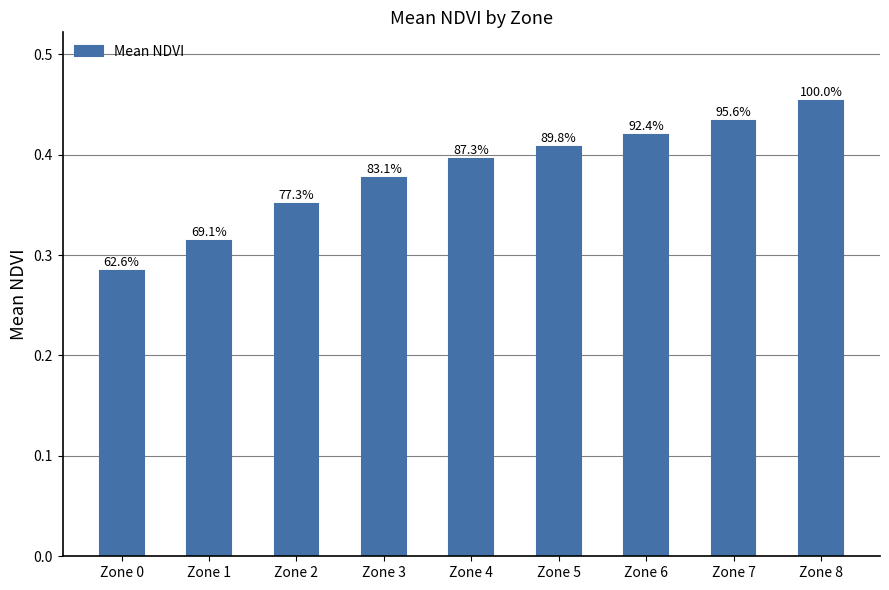

Rank the categories by value from lowest to highest.

Zone 0, Zone 1, Zone 2, Zone 3, Zone 4, Zone 5, Zone 6, Zone 7, Zone 8